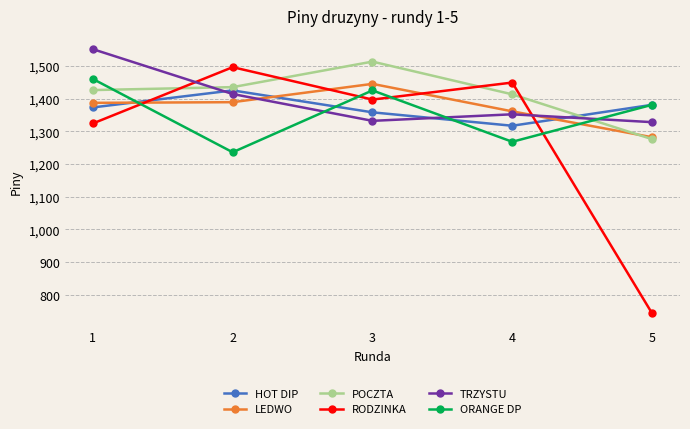

What is the total value across all series at 3?

8470